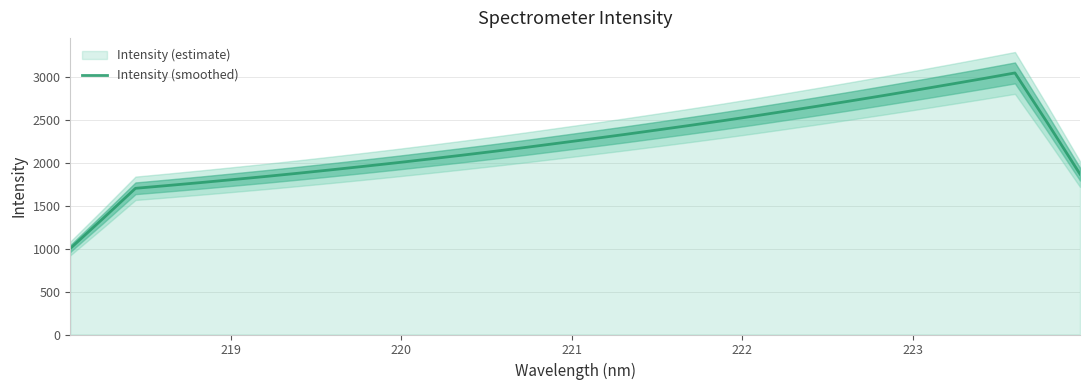

What is the highest value of the Intensity (smoothed) series?

3053.2